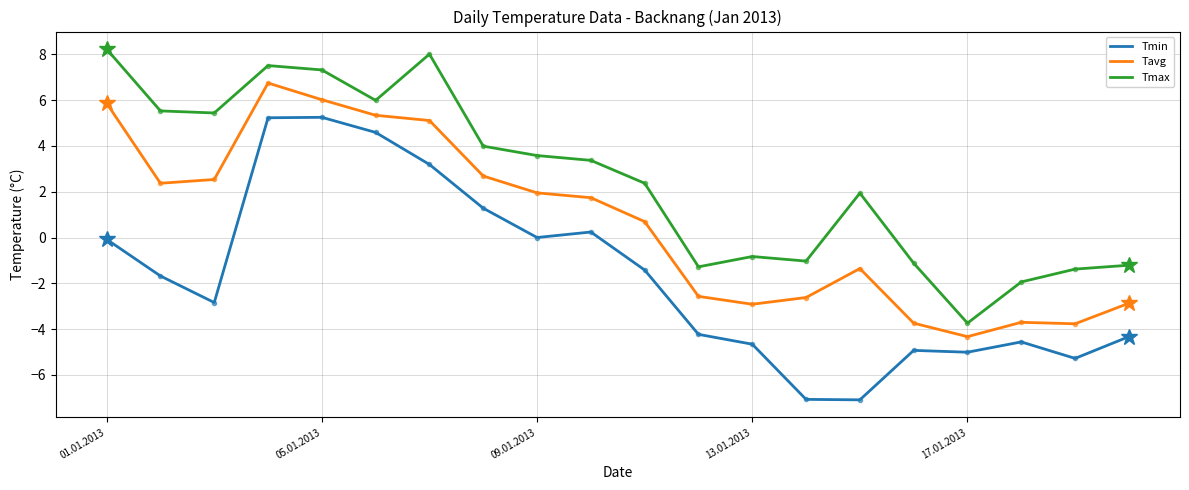

List the series in order of their overall mean, lowest first.

Tmin, Tavg, Tmax